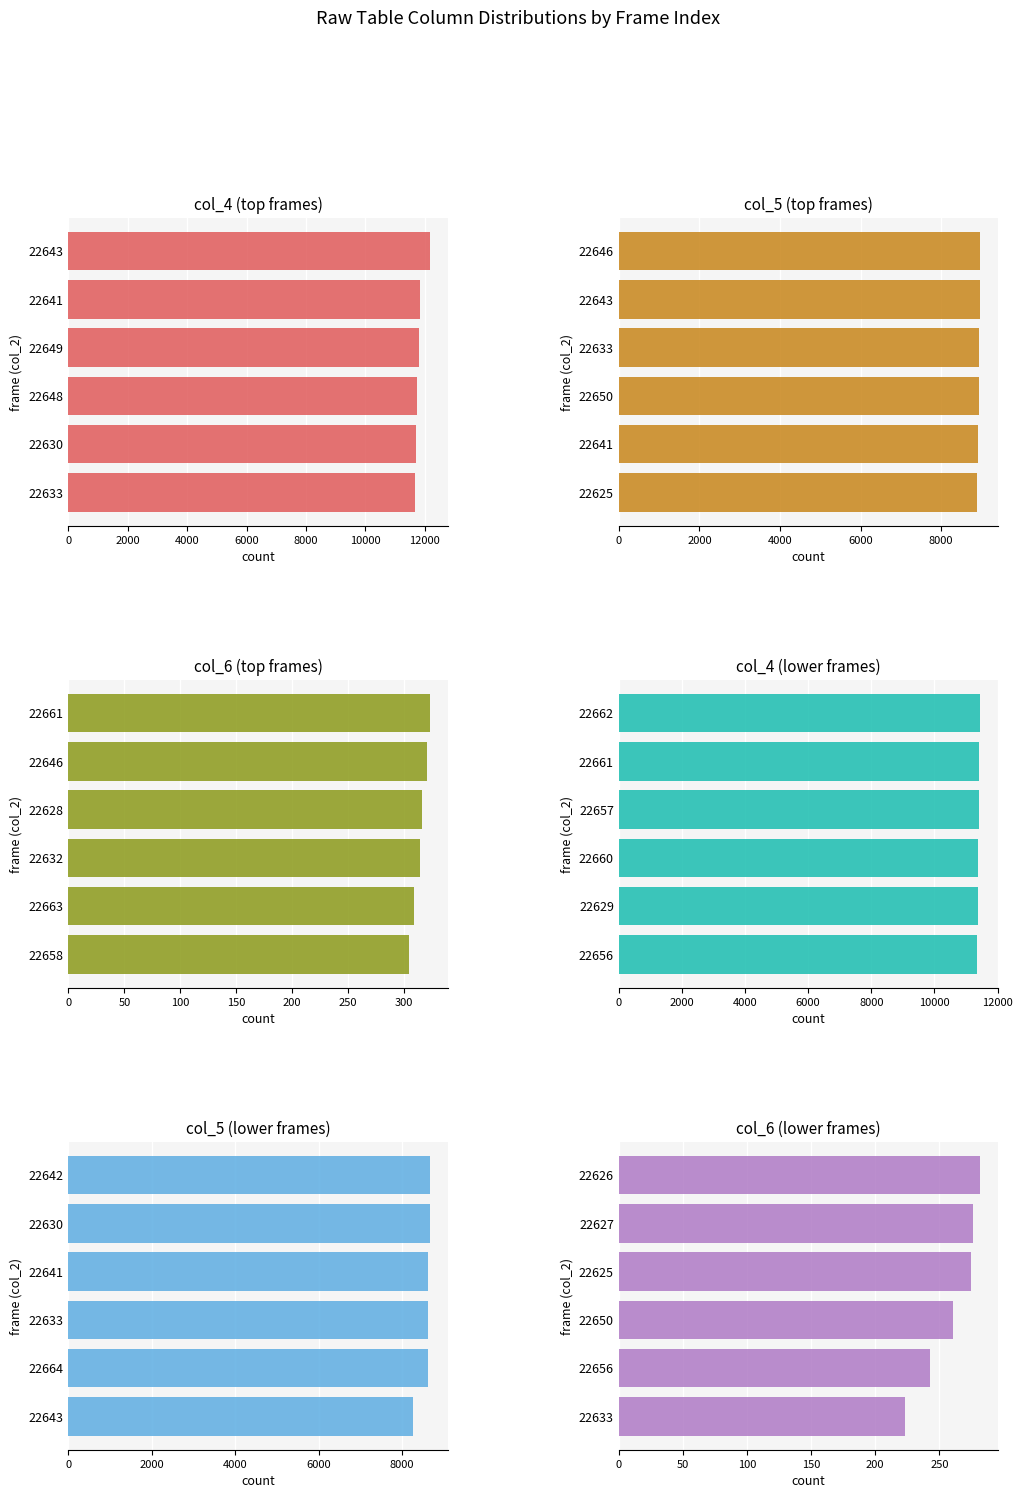

What are all the series names shown in the legend?

col_4 (top frames), col_5 (top frames), col_6 (top frames), col_4 (lower frames), col_5 (lower frames), col_6 (lower frames)